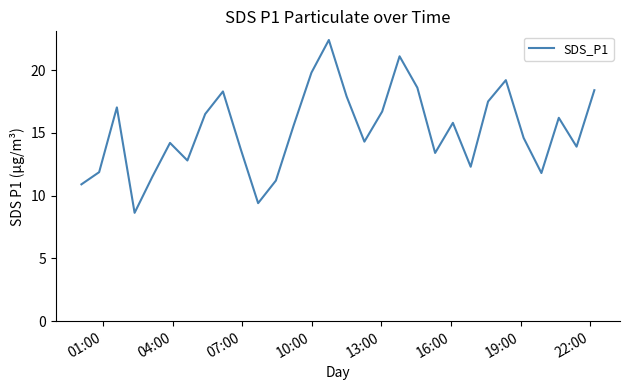

What is the maximum value shown in the chart?

22.4